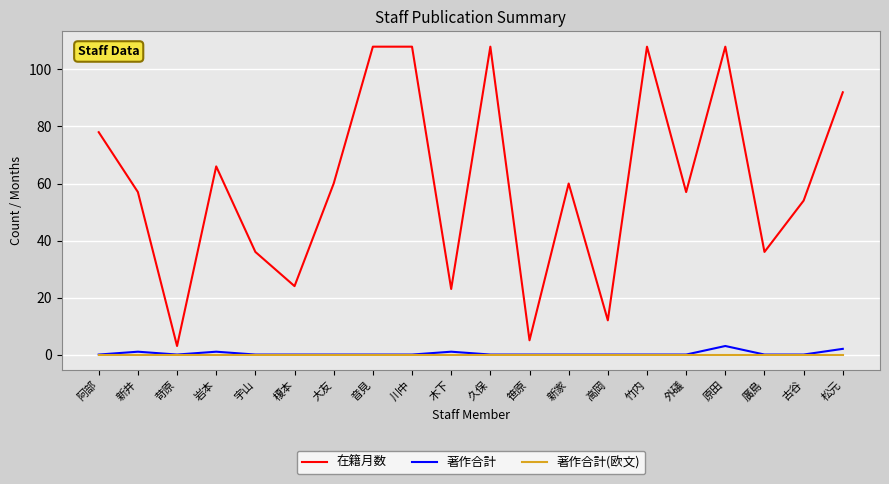

At how many categories does at least one series exceed 27?

15